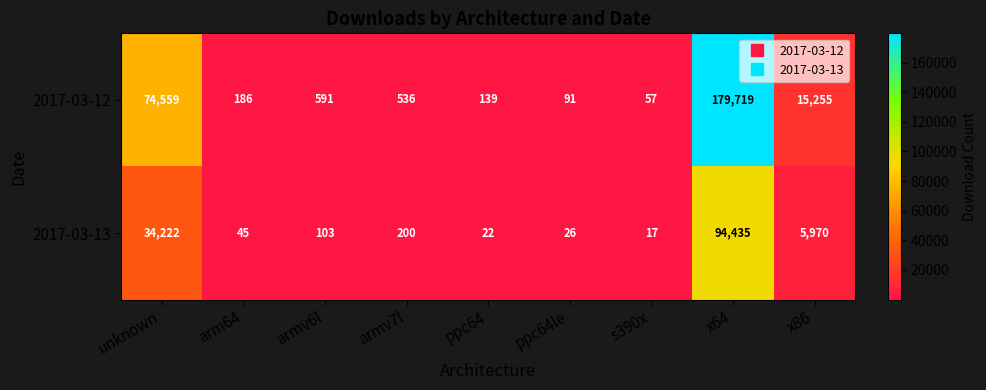

Reading right to left, extract all data points from this chart.

2017-03-12: 15255	179719	57	91	139	536	591	186	74559
2017-03-13: 5970	94435	17	26	22	200	103	45	34222